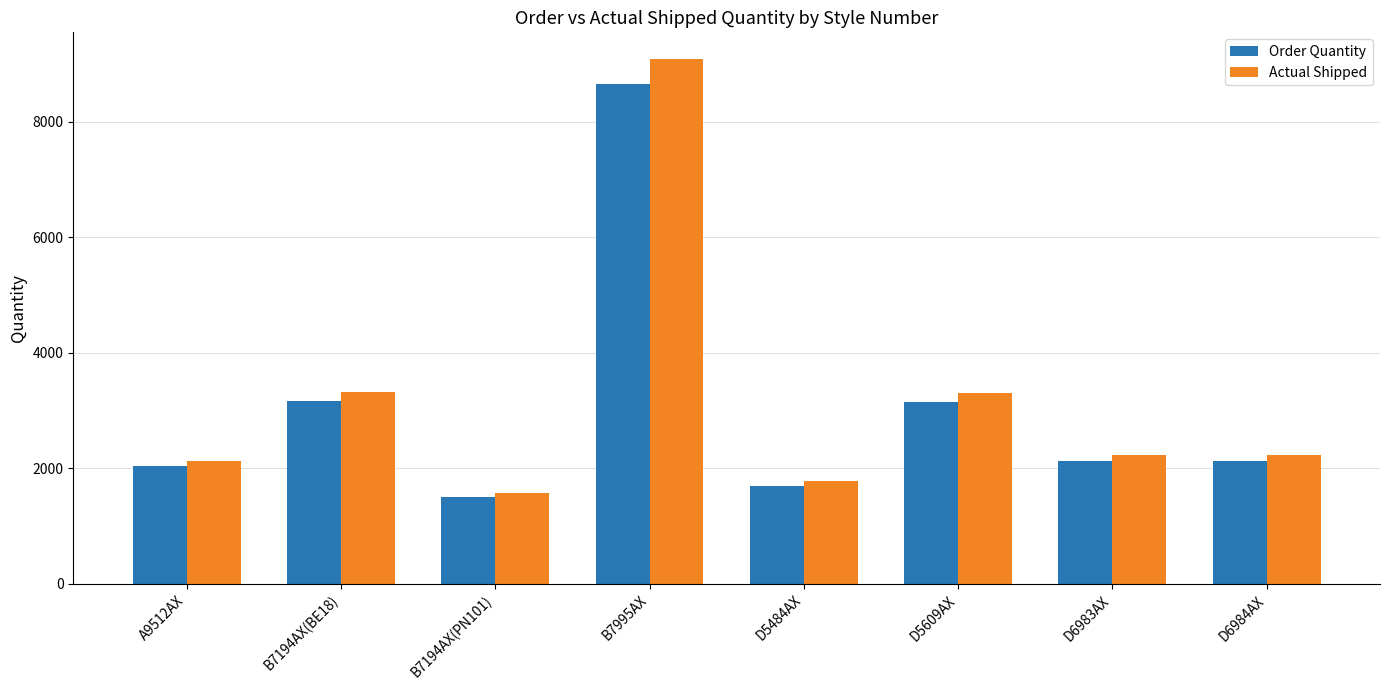

List the series in order of their peak value, lowest first.

Order Quantity, Actual Shipped